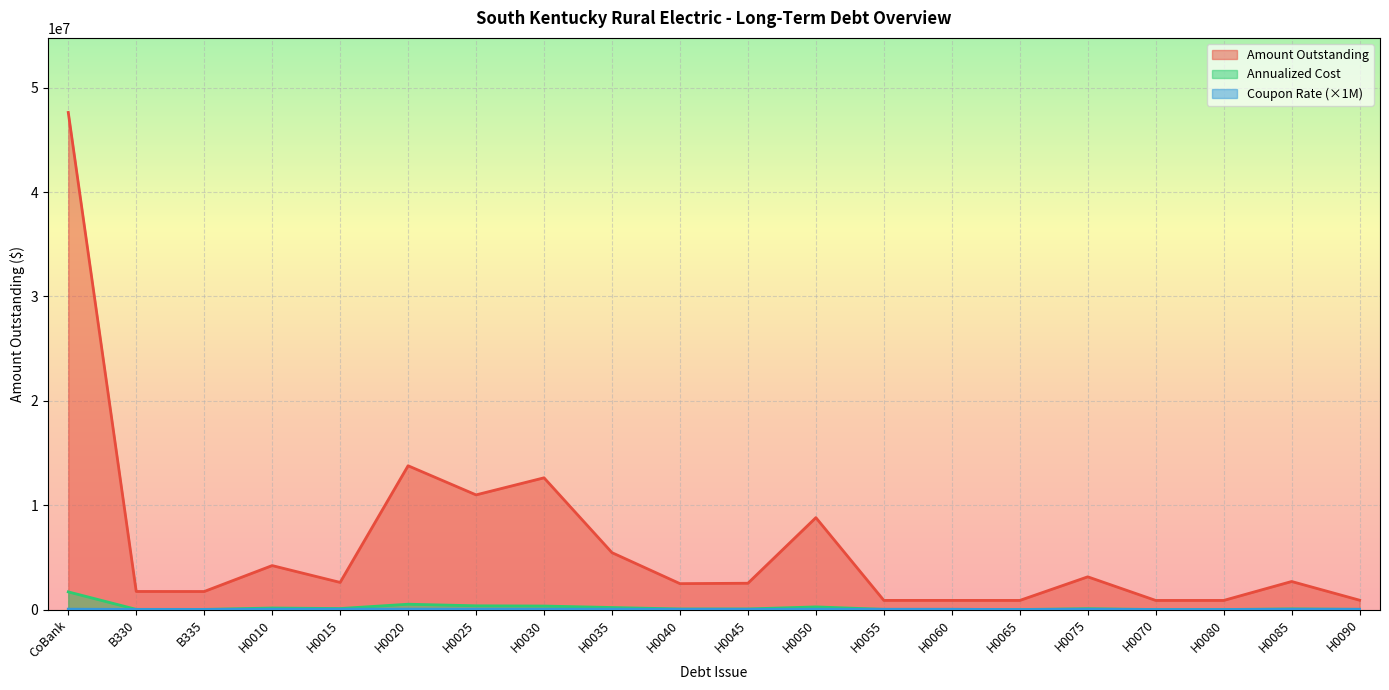

What is the difference between the Amount Outstanding values at B330 and H0030?

10890528.0